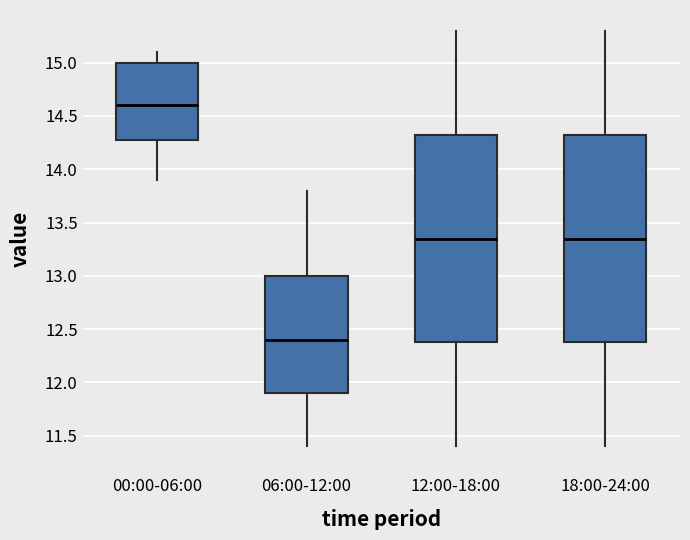

Reading left to right, read every box against the y-axis: the position of its median line, the range the box covers, and the ends of its whiskers. The values are not printed on the chart, so give them approximately, as read against the axis.

00:00-06:00: median 14.60, box 14.30 to 15.00, whiskers 13.90 to 15.10
06:00-12:00: median 12.40, box 11.90 to 13.00, whiskers 11.40 to 13.80
12:00-18:00: median 13.35, box 12.40 to 14.35, whiskers 11.40 to 15.30
18:00-24:00: median 13.35, box 12.40 to 14.35, whiskers 11.40 to 15.30